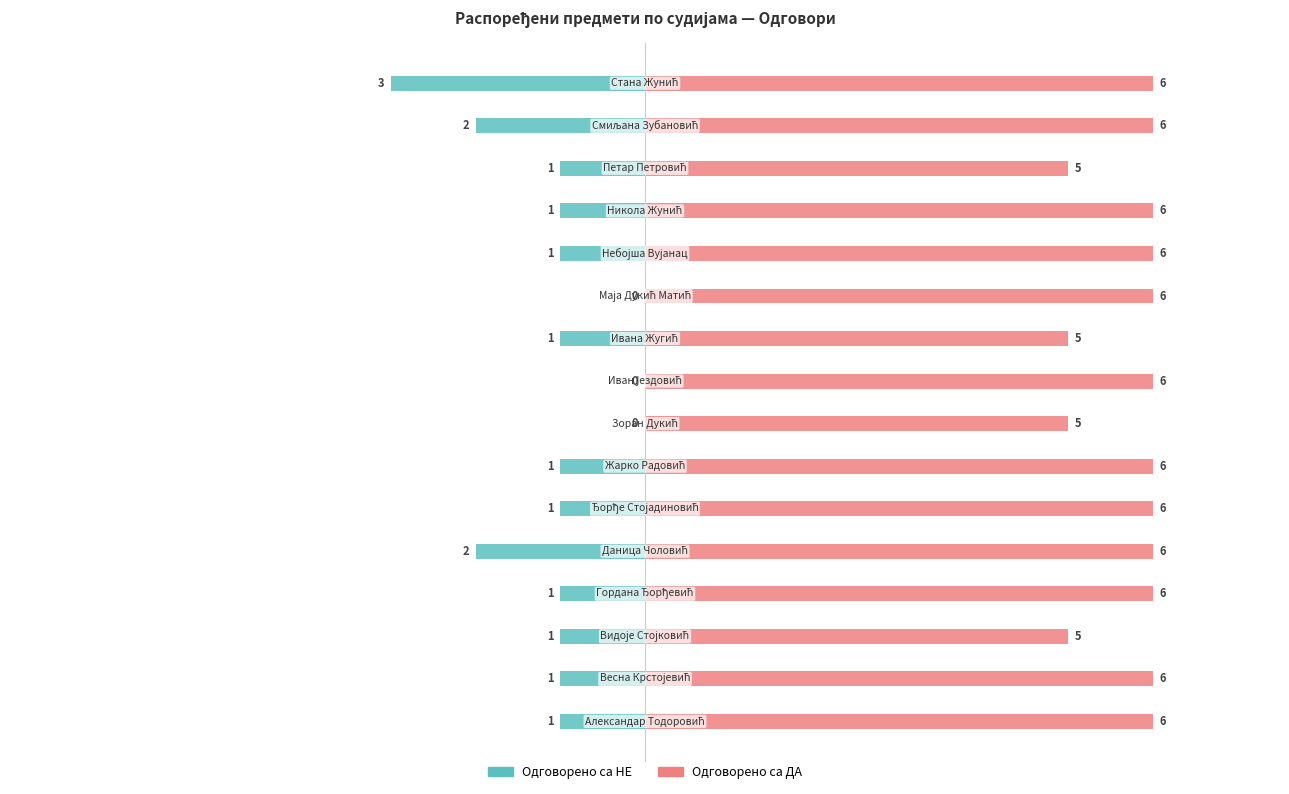

Count the Одговорено са НЕ values in the range -1 to 0.

13